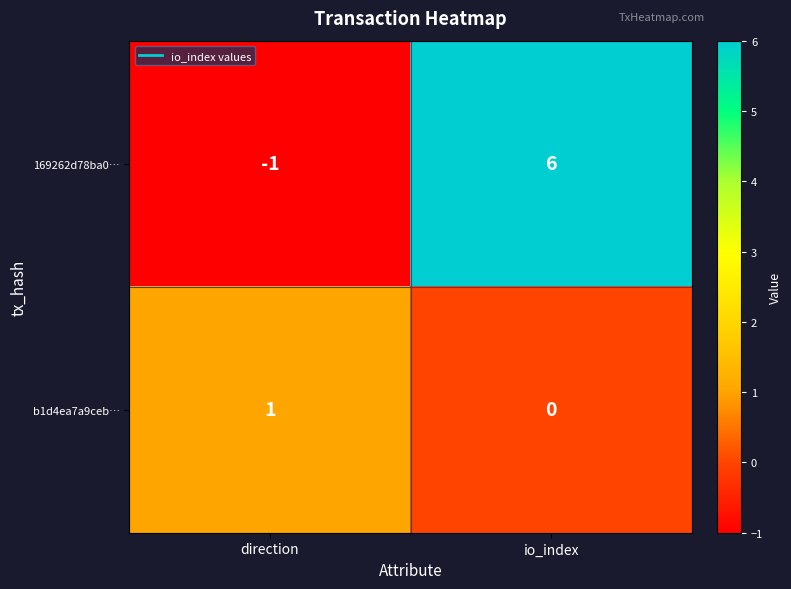

What is the difference between the 169262d78ba0… values at io_index and direction?

7